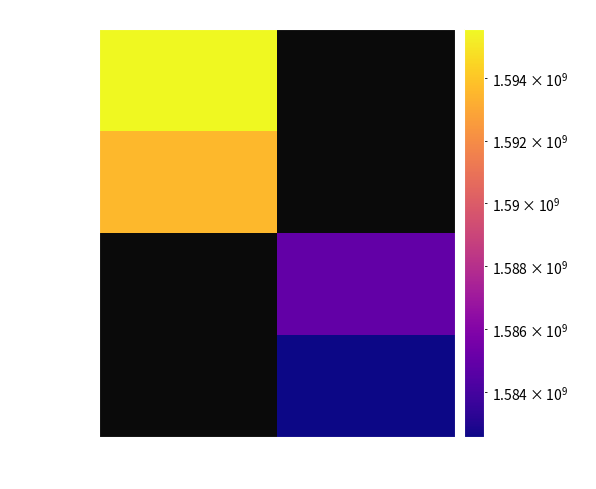

What is the minimum value shown in the chart?

1582589565.0